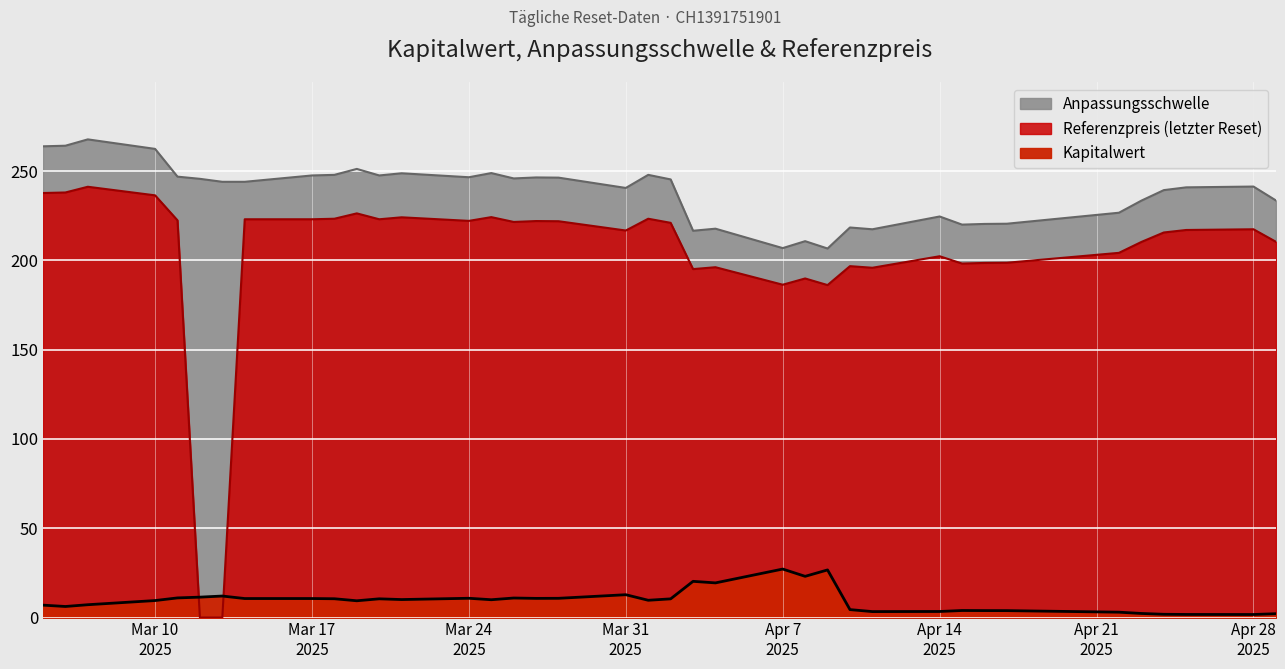

Which category has the highest value in the Kapitalwert series?

2025-04-07